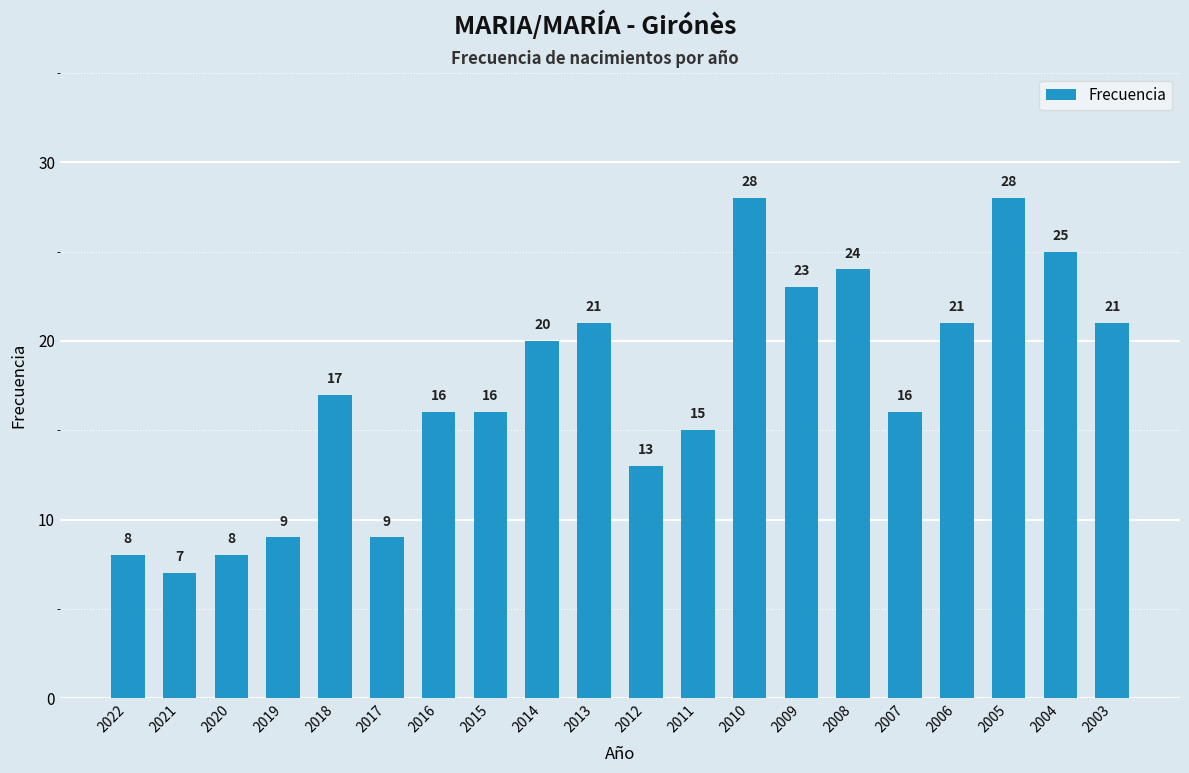

Where is the data nearest to the value 17?

2018